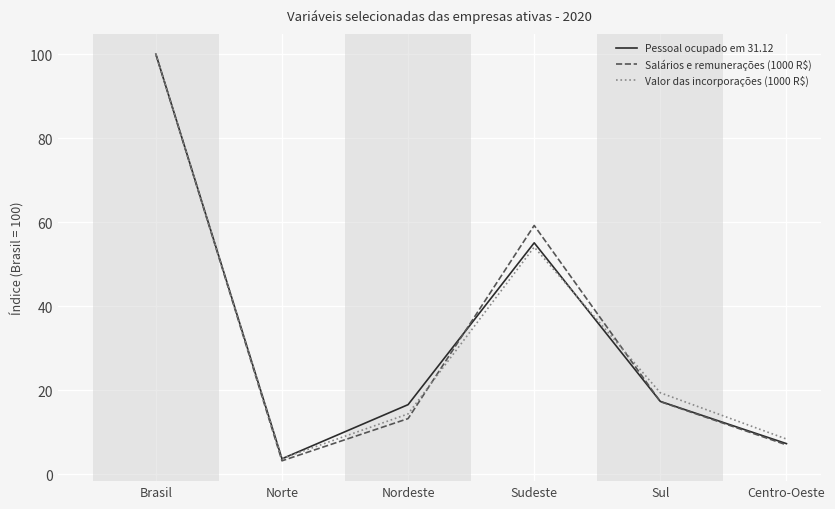

At which category is the sum across all series the highest?

Brasil